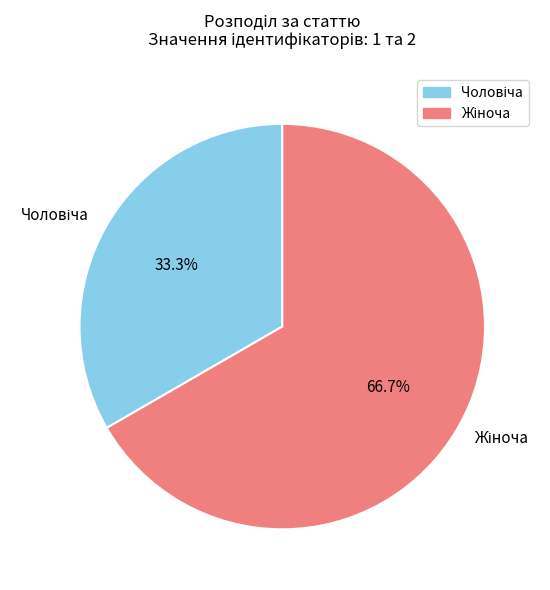

How many segments does this pie chart have?

2